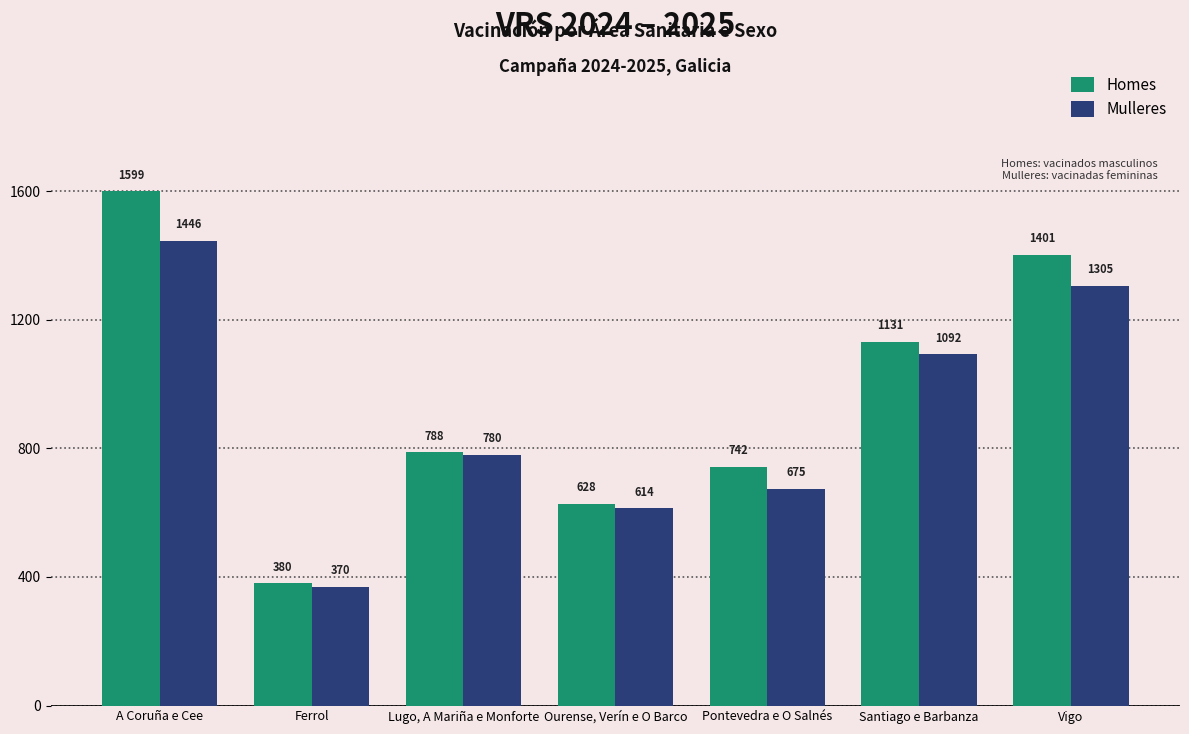

Reading right to left, transcribe all the data shown in this chart.

Homes: 1401	1131	742	628	788	380	1599
Mulleres: 1305	1092	675	614	780	370	1446